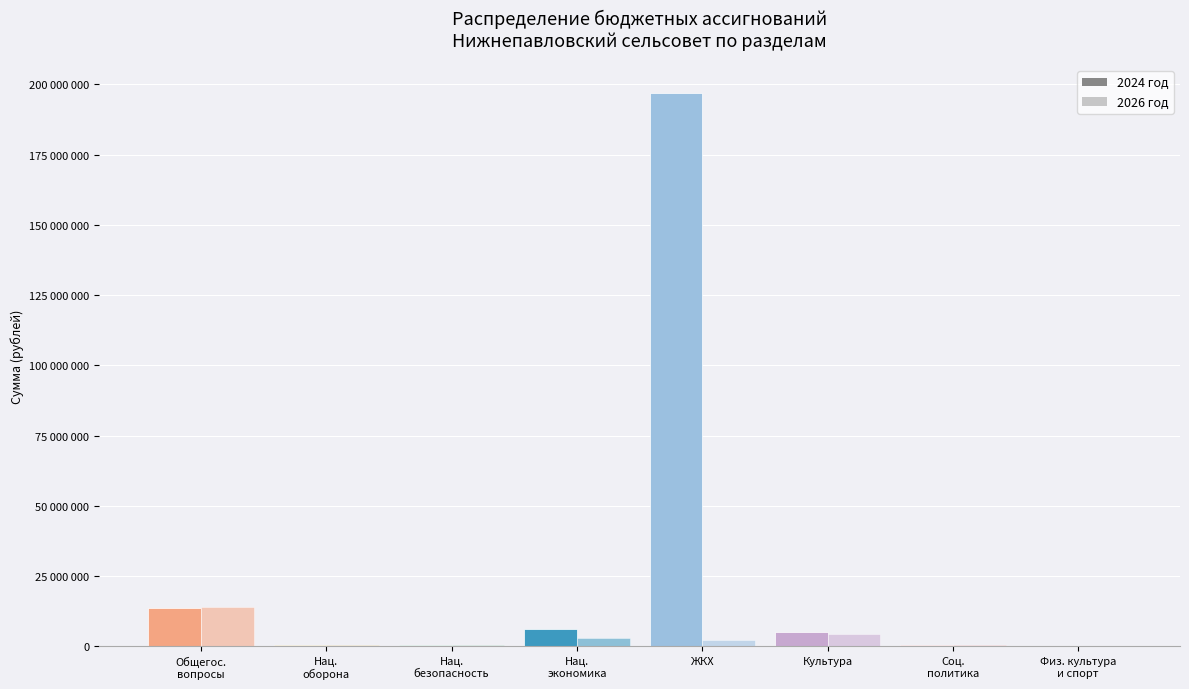

Reading right to left, extract all data points from this chart.

2024 год: 100000.0	559416.0	5076165.0	197053373.3	5958818.0	439550.0	385600.0	13533495.7
2026 год: 50000.0	559416.0	4495415.0	2040617.0	3076238.0	439550.0	465700.0	14059681.0